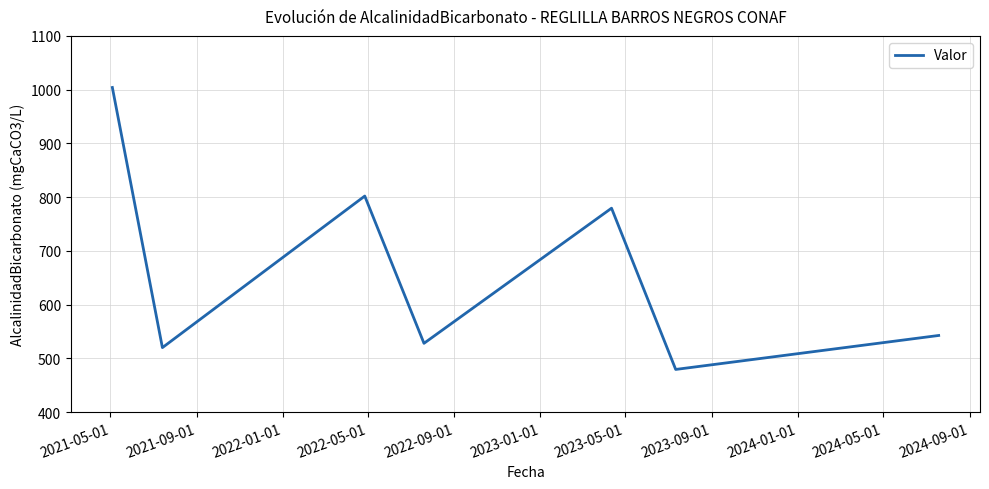

True or false: there are more than 1 points higher than both neighbors.

True